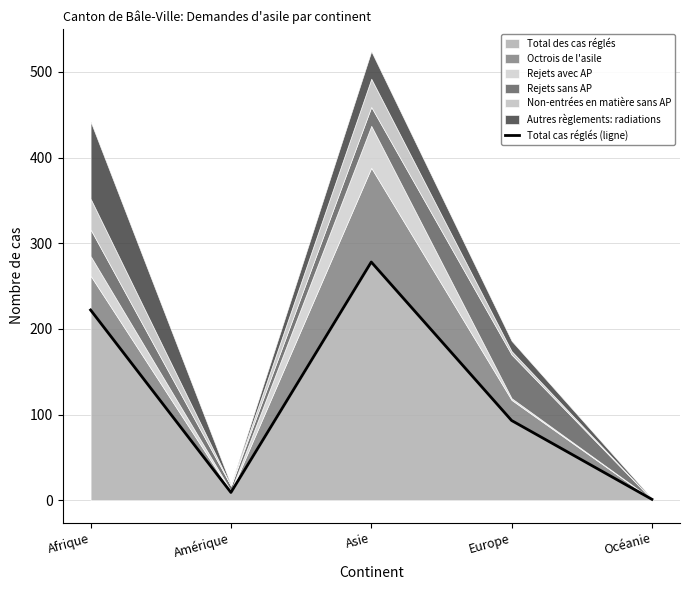

The chart shows a value of 1 at Océanie. True or false?

True